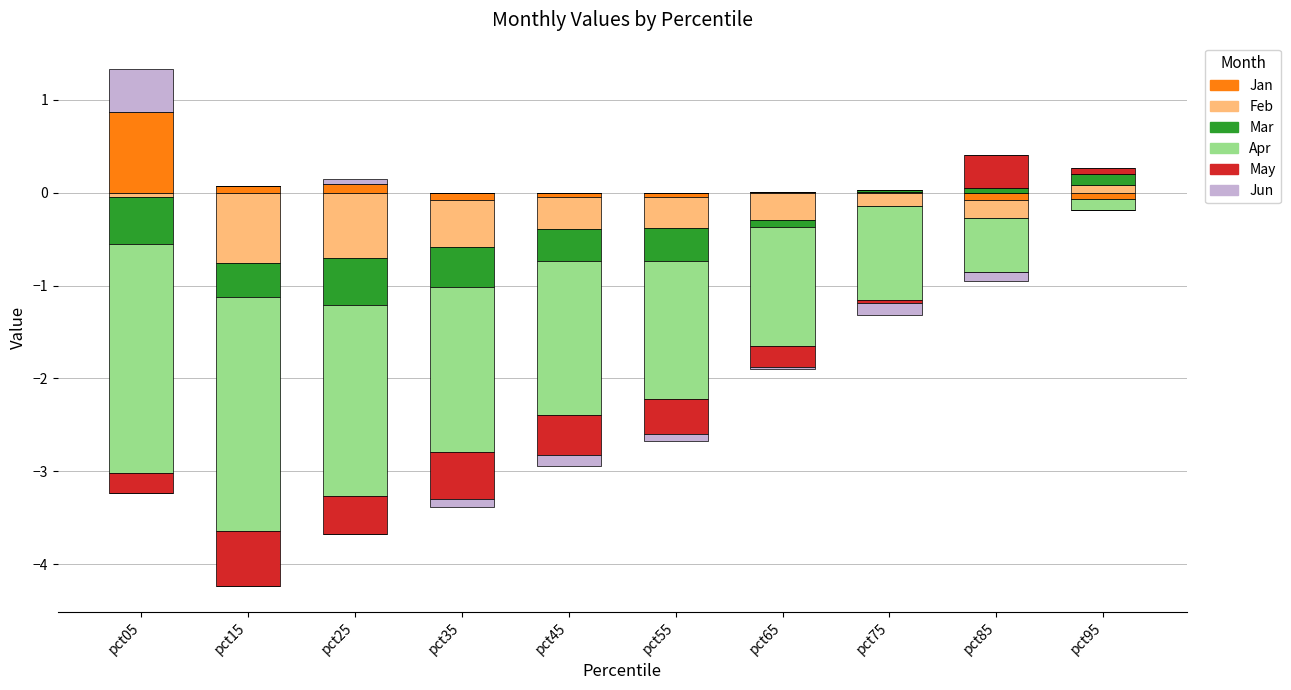

At how many categories does at least one series exceed 0?

7